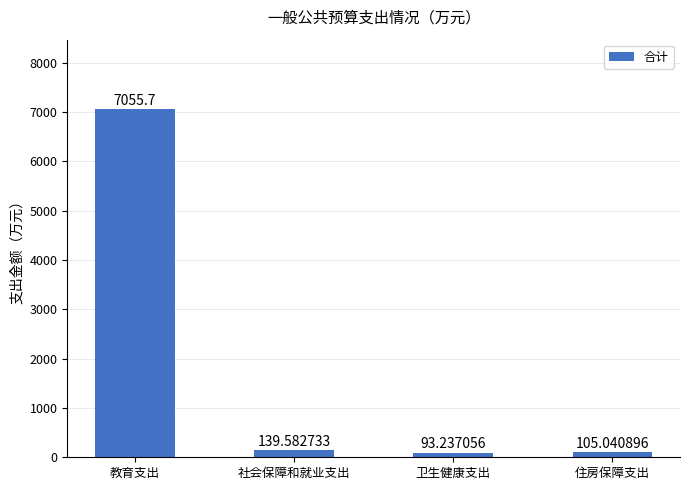

How many bars are there in total?

4